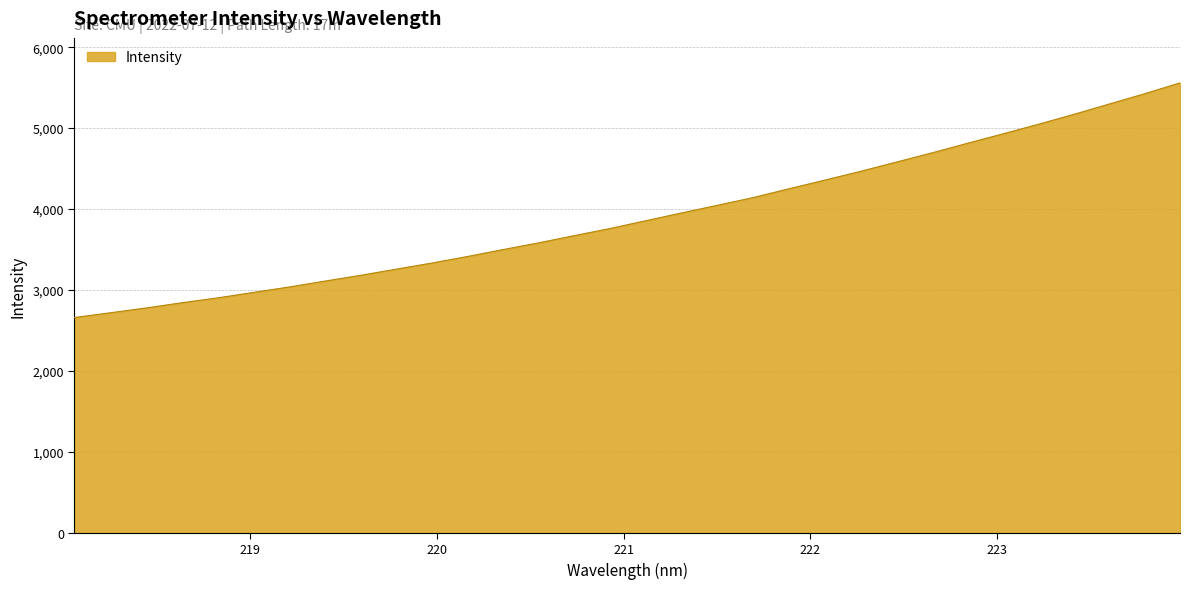

What is the minimum value shown in the chart?

2659.9